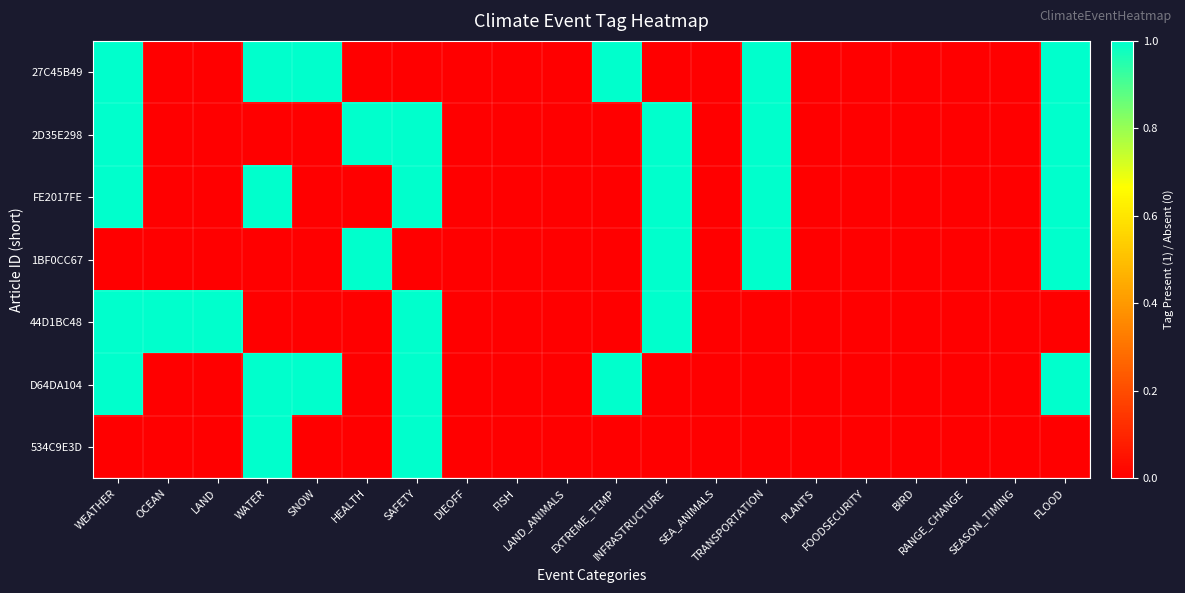

At which category does the chart reach its minimum across all series?

OCEAN